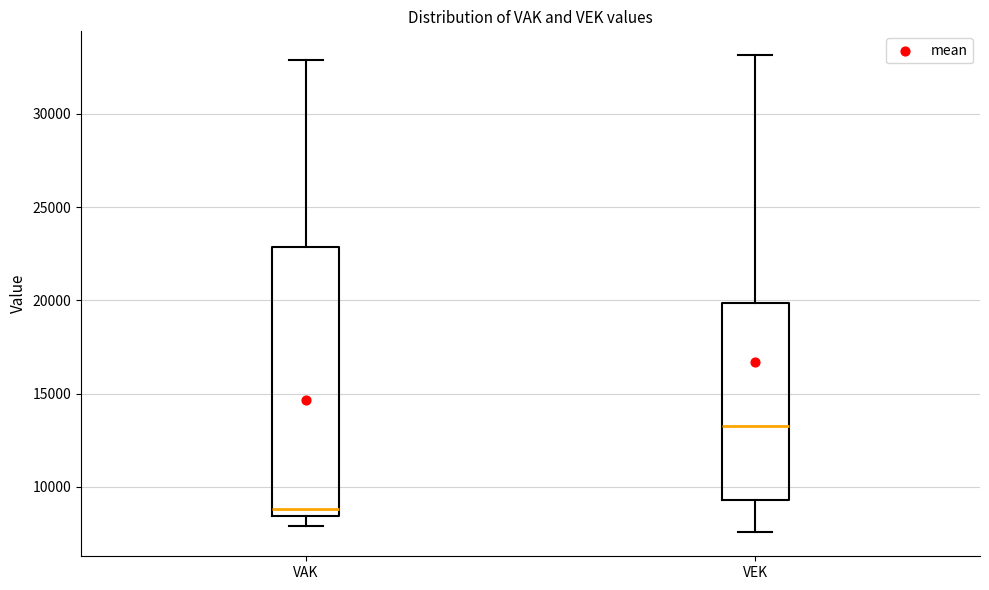

Where is the upper edge of the box for VAK on the y-axis? The values are not printed on the chart, so give them approximately, as read against the axis.

23000